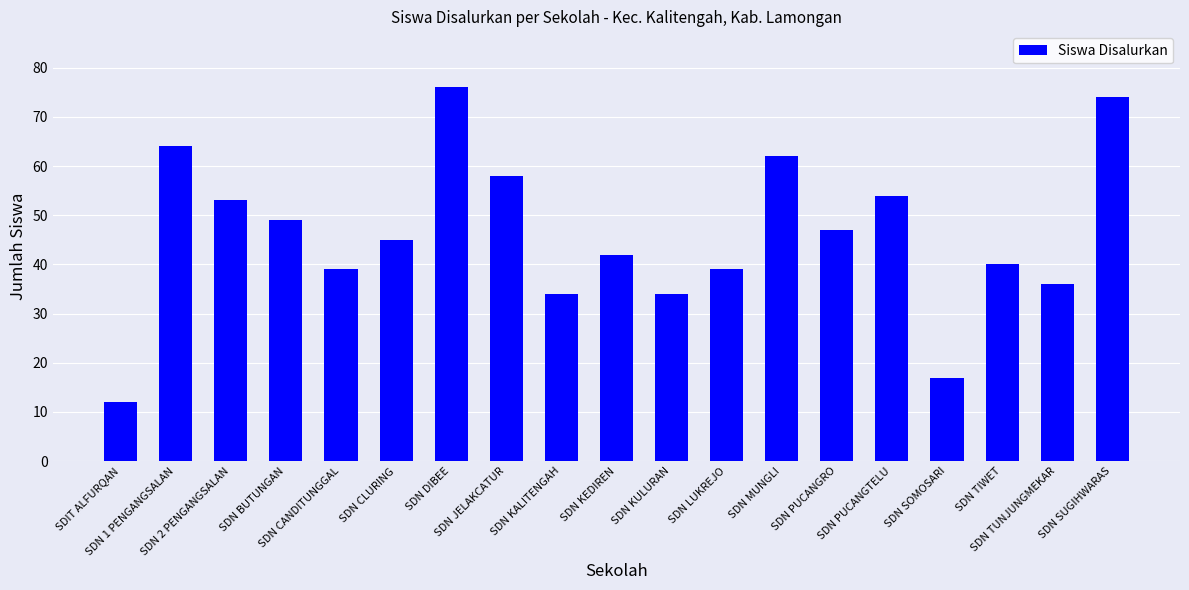

What is the sum of all values?

875